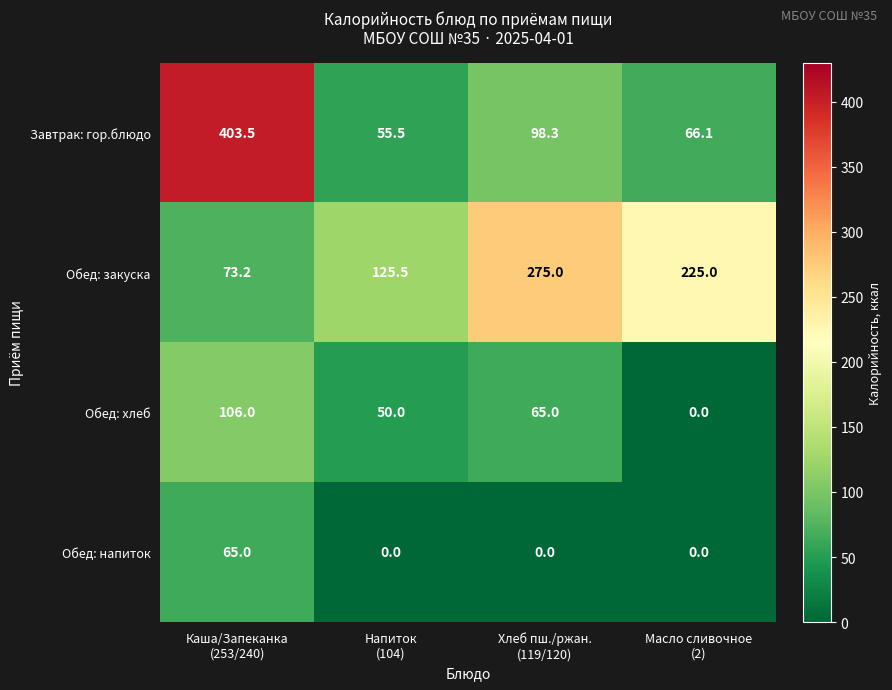

What is the difference between the highest and lowest values at Напиток
(104)?

125.5